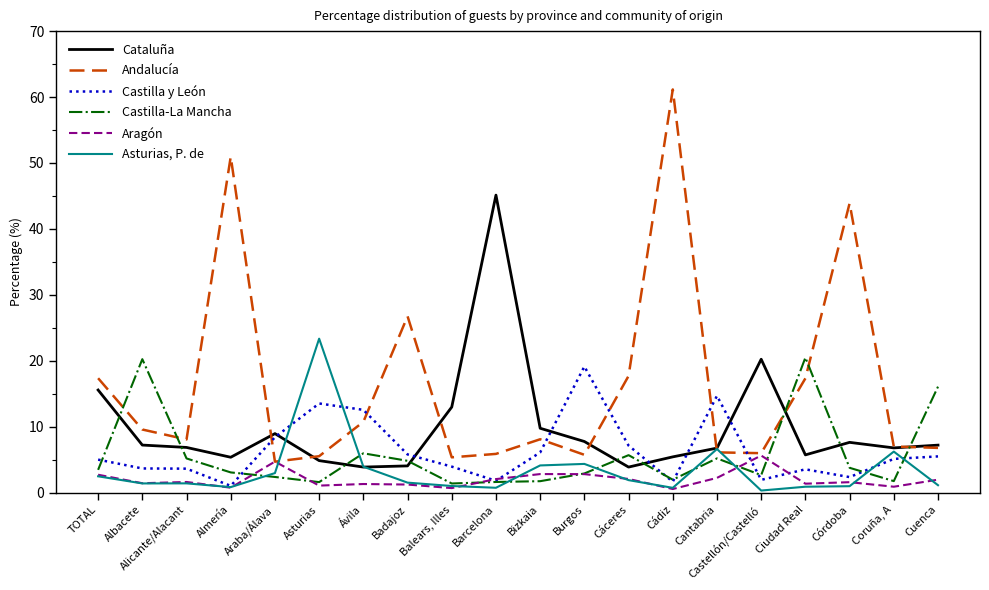

Which series has the largest range (max minus min)?

Andalucía